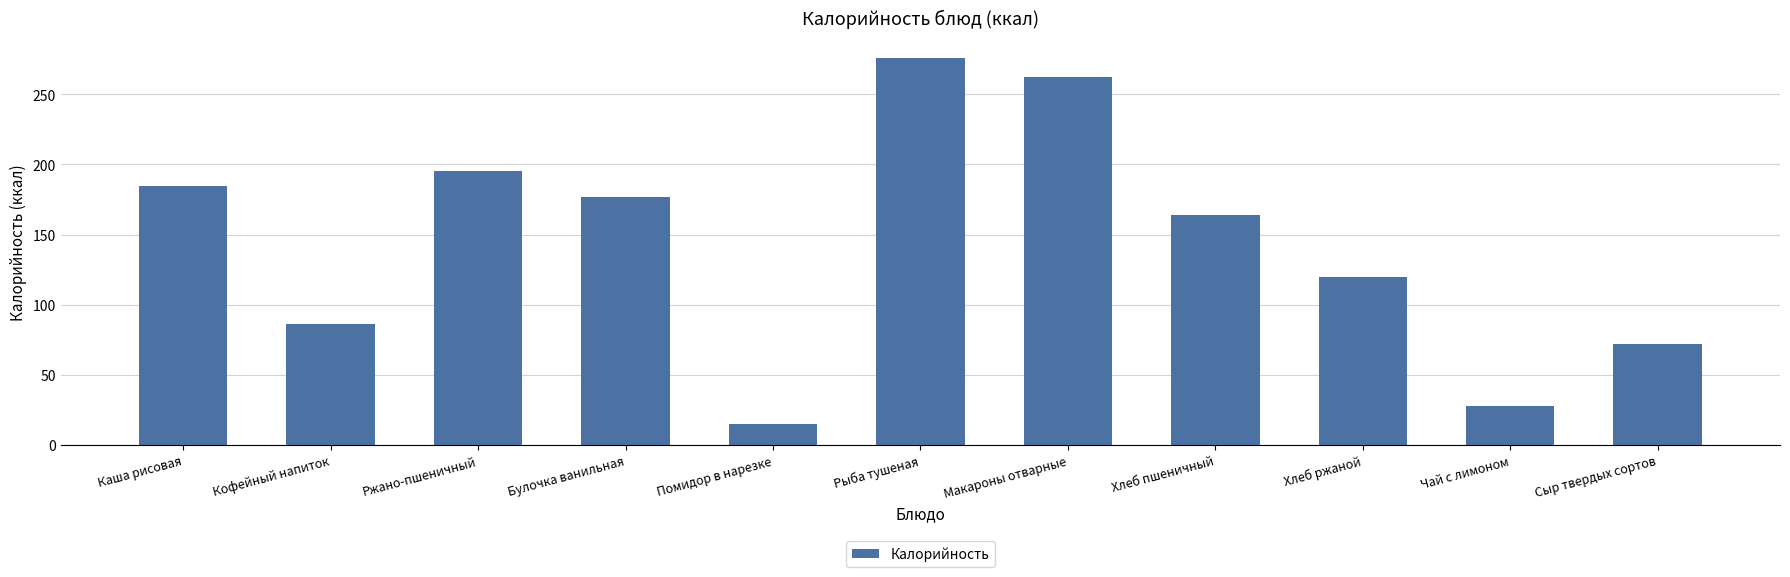

True or false: the data shows 42.0 at Чай с лимоном.

False